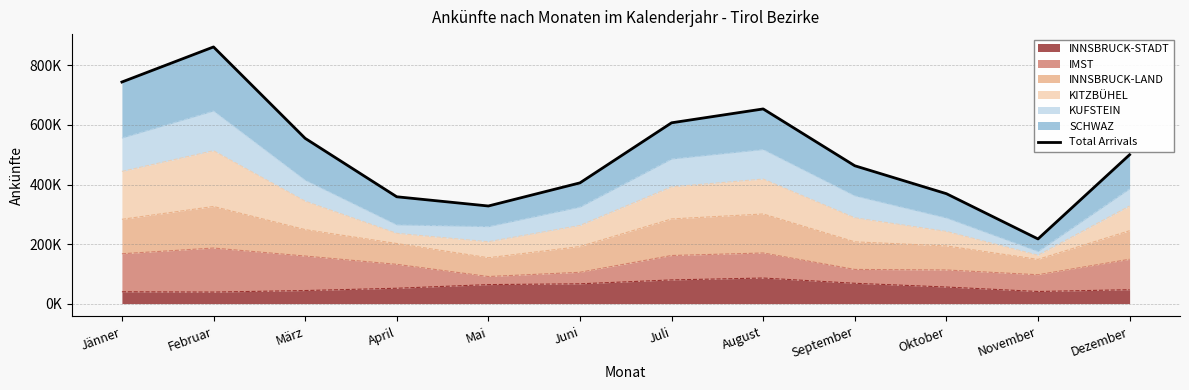

Which has a higher value, Februar or Mai?

Februar